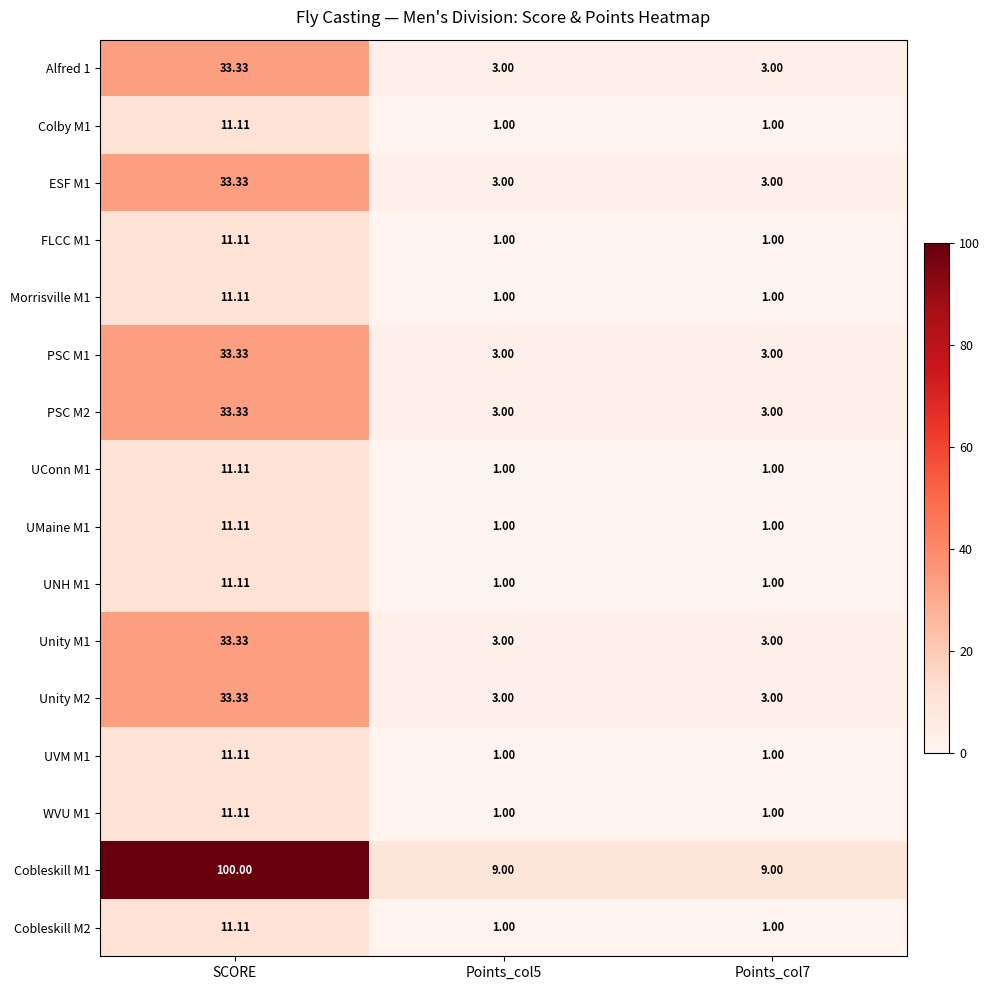

At which category does the chart reach its peak across all series?

SCORE